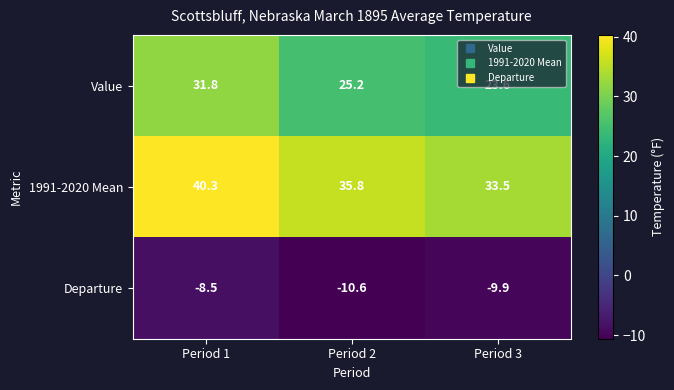

List the series in order of their peak value, lowest first.

Departure, Value, 1991-2020 Mean